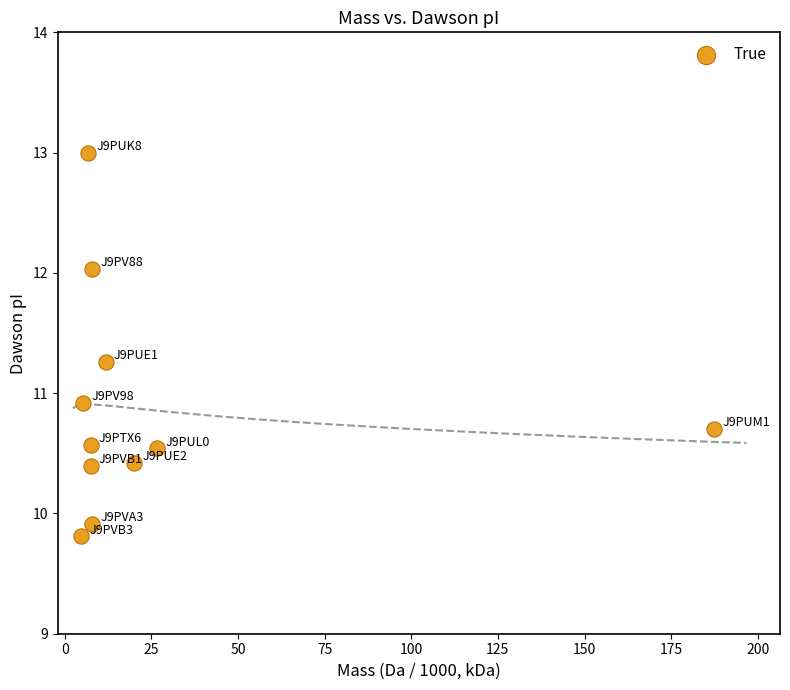

What Y value in the scatter plot is closest to 11?

10.9